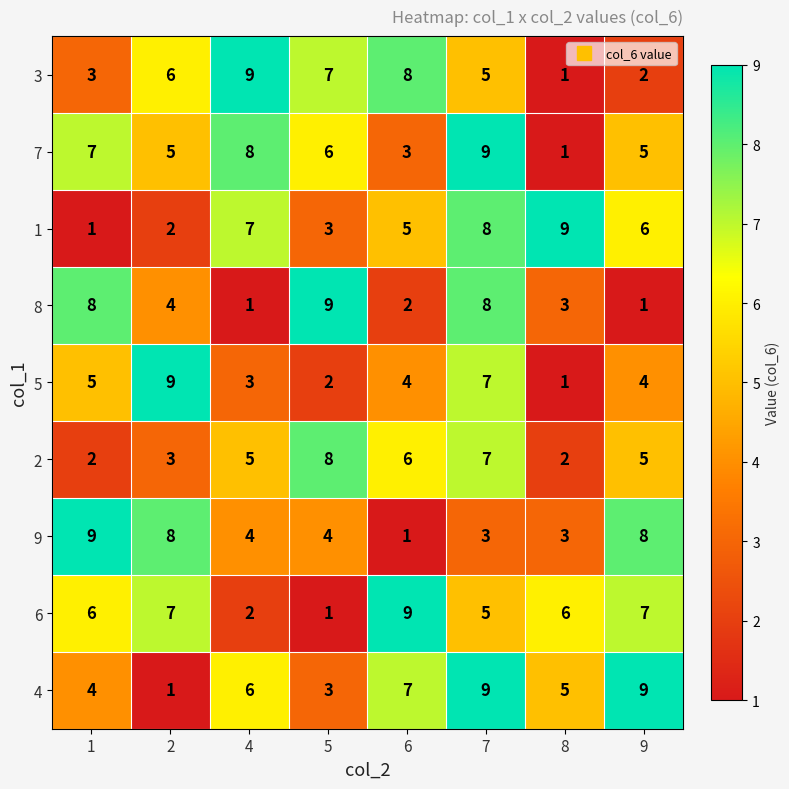

How many 5 values are between 3 and 7?

5